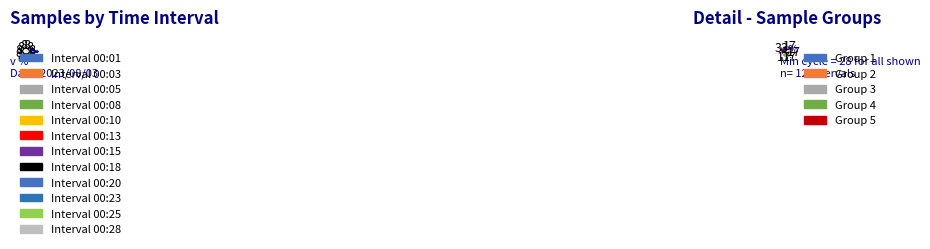

To the nearest percent, what is the combined percentage of 00:25 and 00:03?

17%